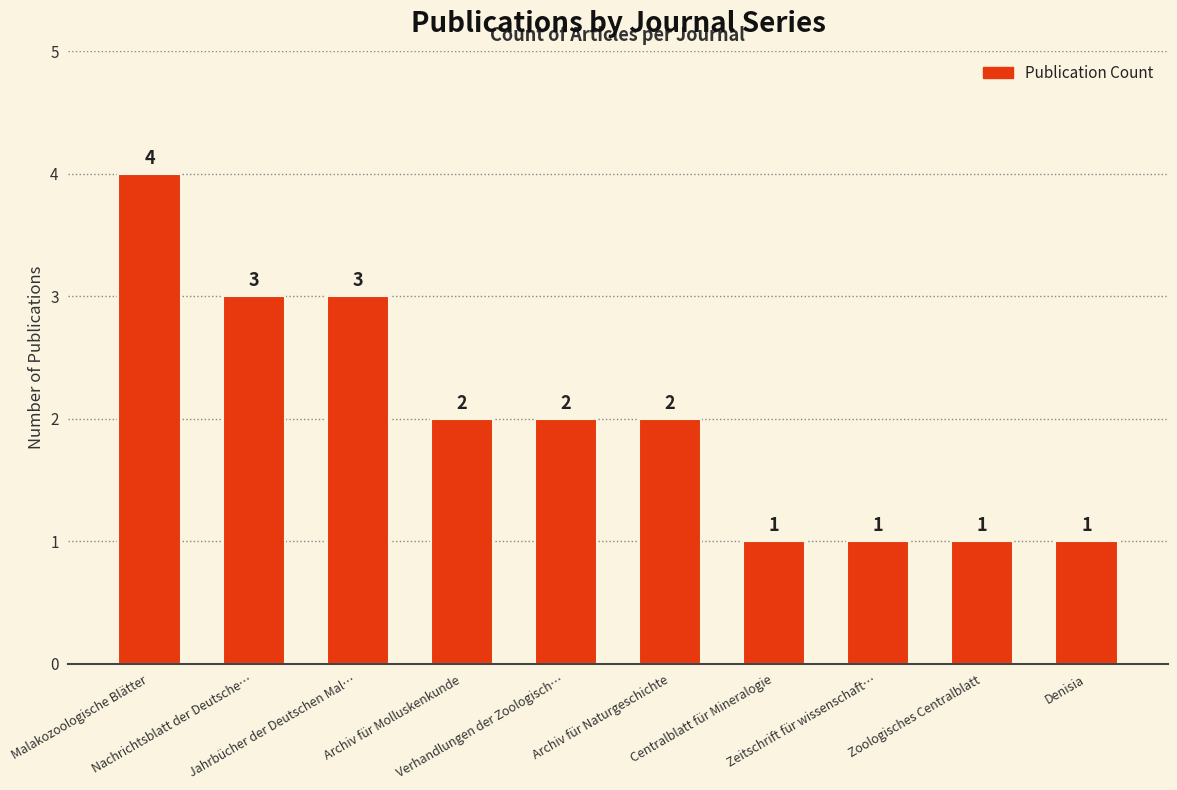

What is the ratio of the value at Zoologisches Centralblatt to the value at Denisia?

1.0